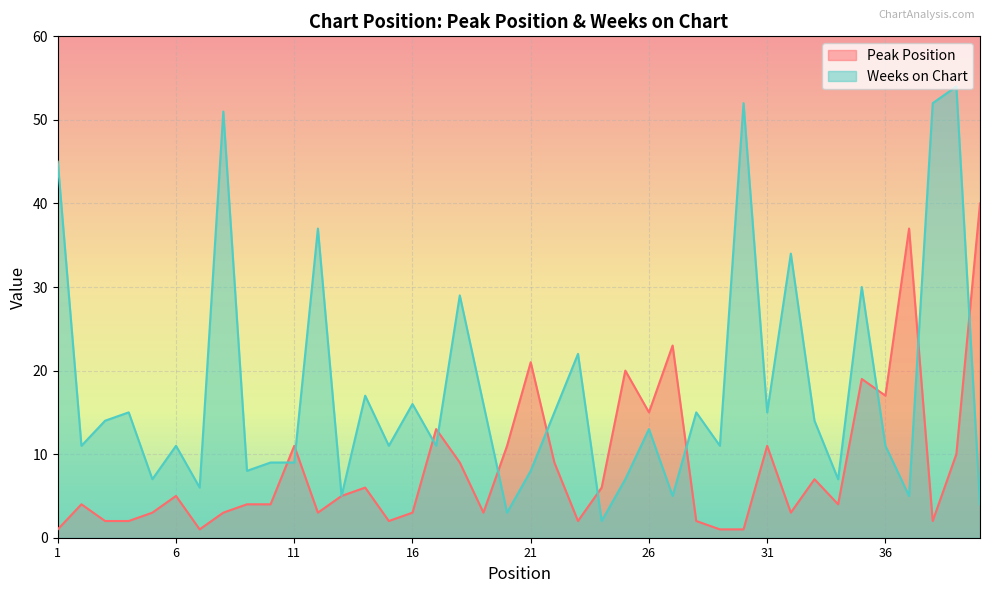

Reading left to right, what are all the values shown in this chart?

Peak Position: 1=1	2=4	3=2	4=2	5=3	6=5	7=1	8=3	9=4	10=4	11=11	12=3	13=5	14=6	15=2	16=3	17=13	18=9	19=3	20=11	21=21	22=9	23=2	24=6	25=20	26=15	27=23	28=2	29=1	30=1	31=11	32=3	33=7	34=4	35=19	36=17	37=37	38=2	39=10	40=40
Weeks on Chart: 1=45	2=11	3=14	4=15	5=7	6=11	7=6	8=51	9=8	10=9	11=9	12=37	13=5	14=17	15=11	16=16	17=11	18=29	19=16	20=3	21=8	22=15	23=22	24=2	25=7	26=13	27=5	28=15	29=11	30=52	31=15	32=34	33=14	34=7	35=30	36=11	37=5	38=52	39=54	40=4